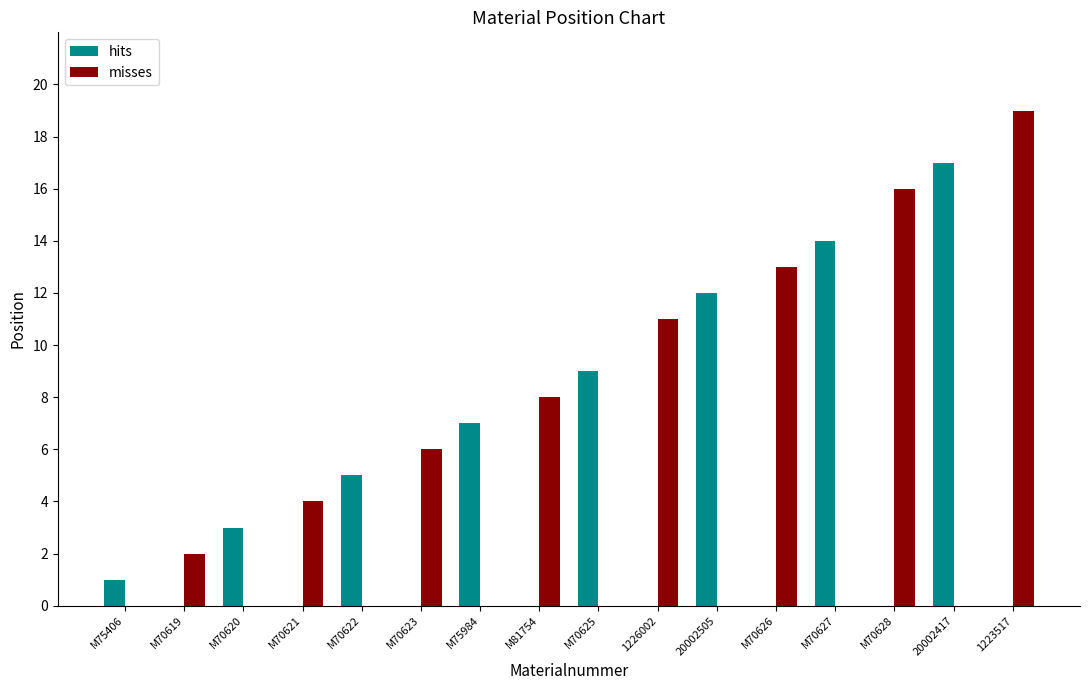

Which category has the highest value in the hits series?

20002417